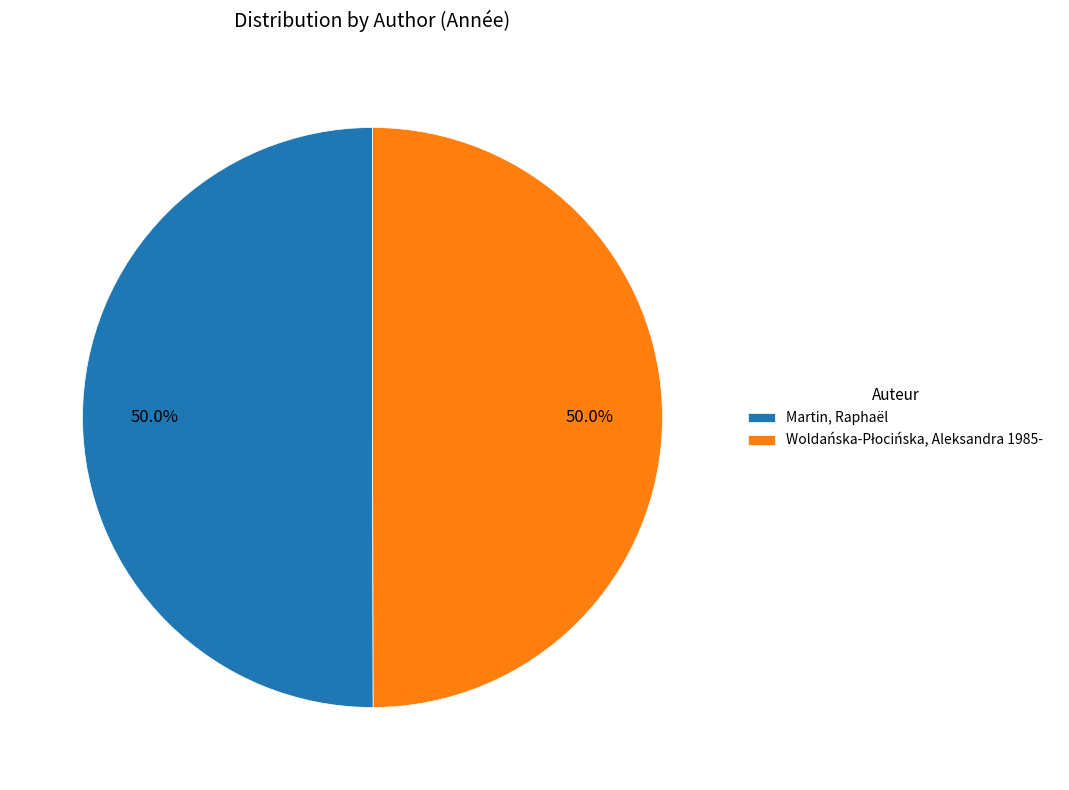

How many slices are in this pie chart?

2